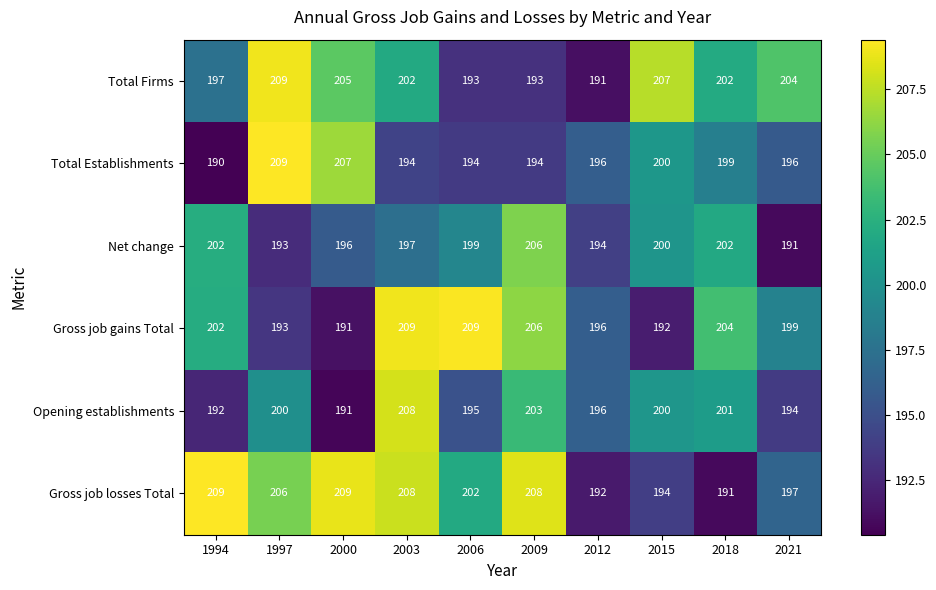

The Total Firms series shows 332 at 1994. True or false?

False